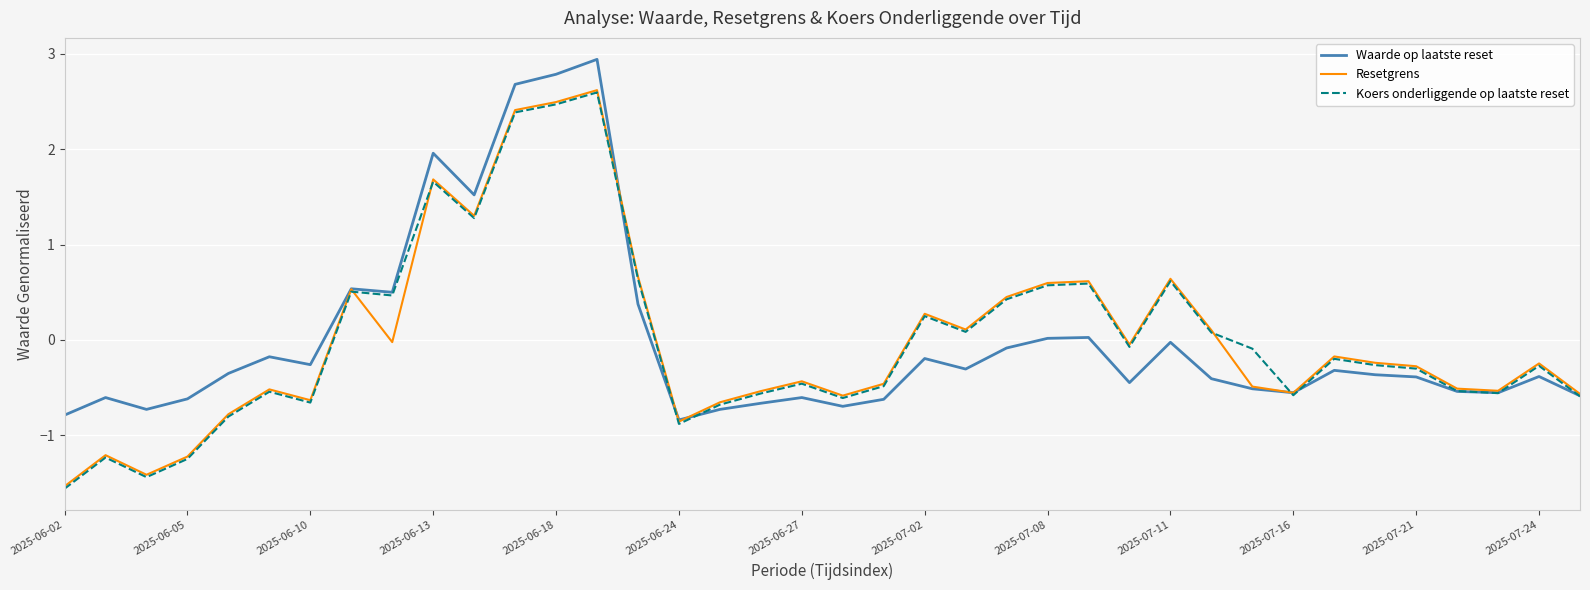

Which series has the largest range (max minus min)?

Koers onderliggende op laatste reset